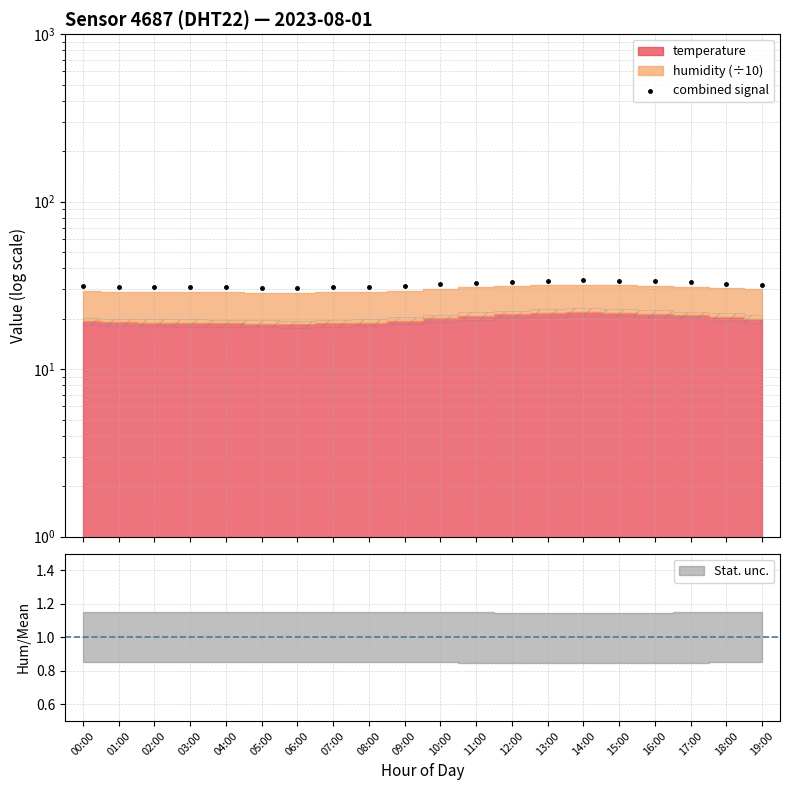

What is the change in value from 16:00 to 19:00?

-1.4